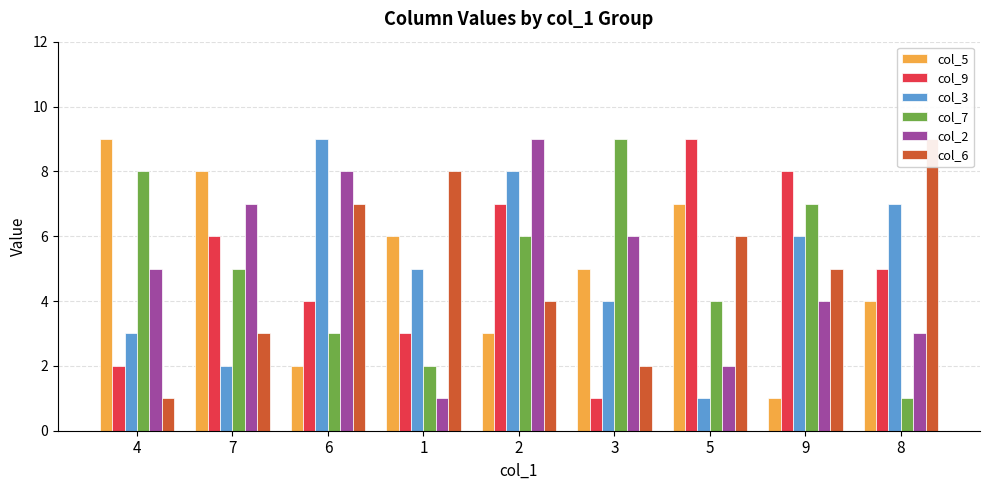

Where is col_3 nearest to the value 5?

1